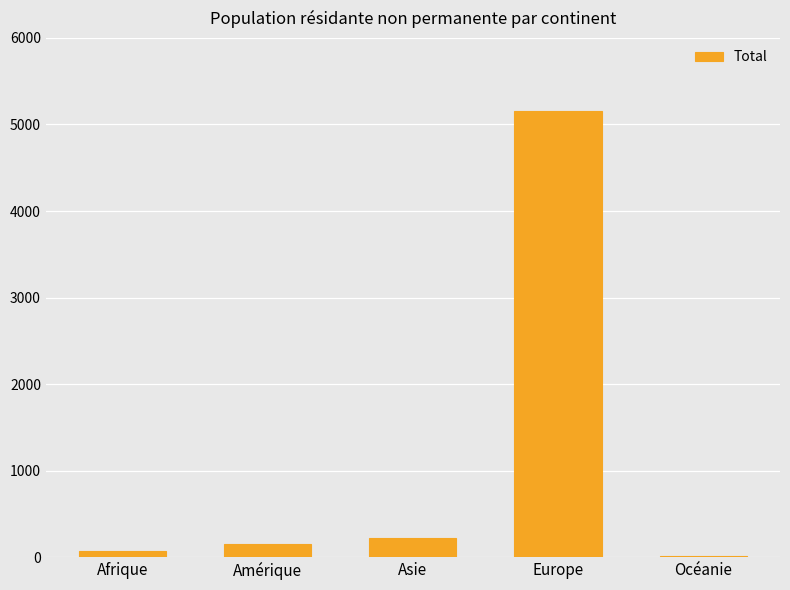

Which has a higher value, Asie or Afrique?

Asie